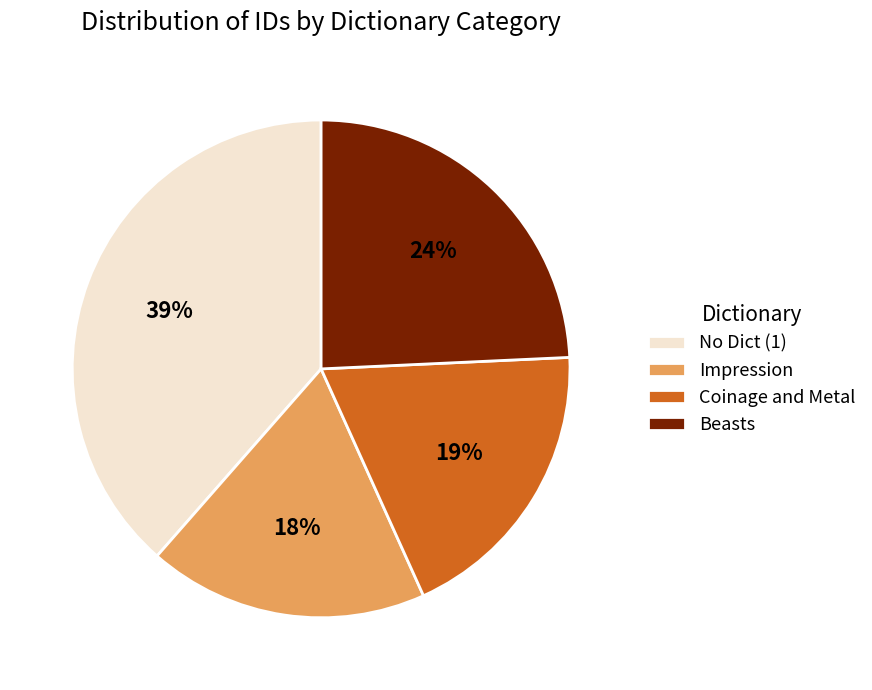

Do Impression and Coinage and Metal together represent more than half of the pie?

No